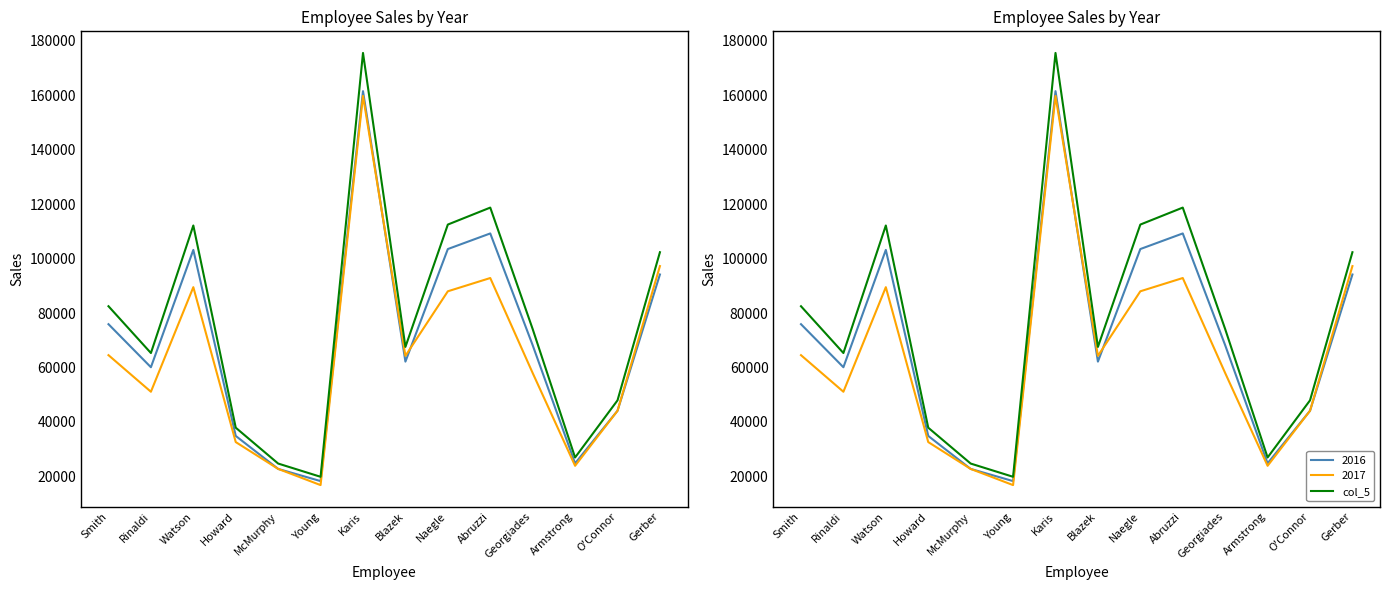

Between Gerber and Smith, which is larger?

Gerber